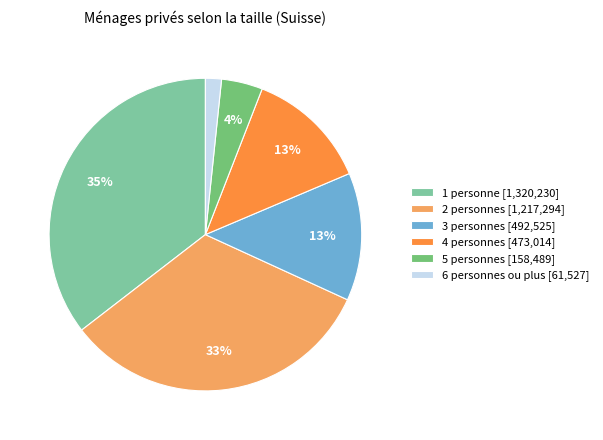

The 3 personnes slice represents 13% of the pie. True or false?

True